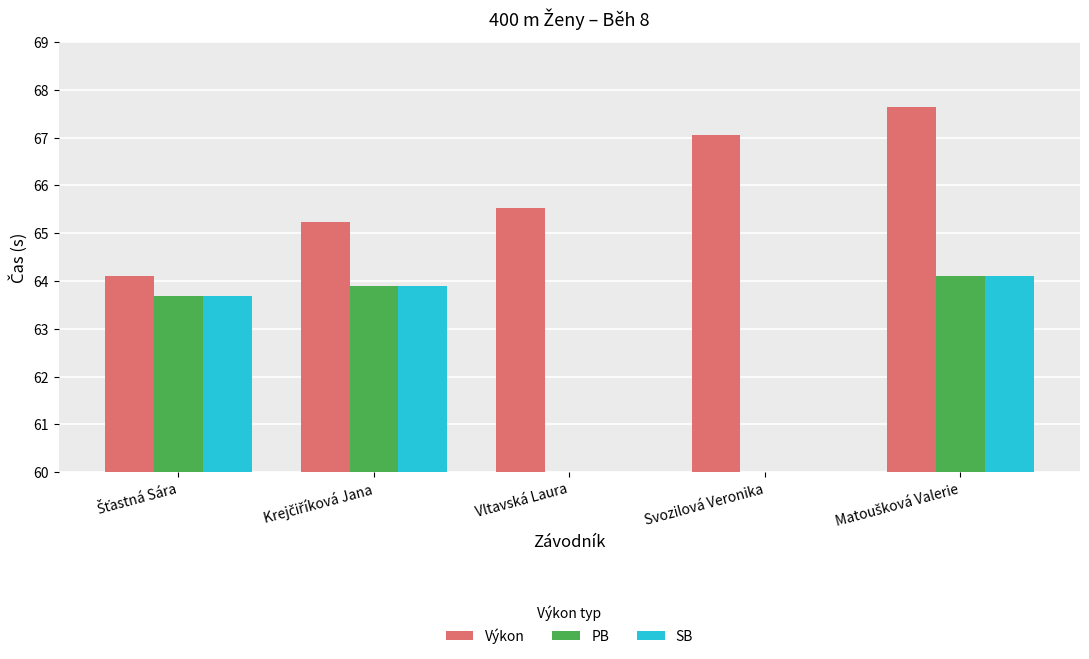

Rank the series by their maximum value, from lowest to highest.

PB, SB, Výkon